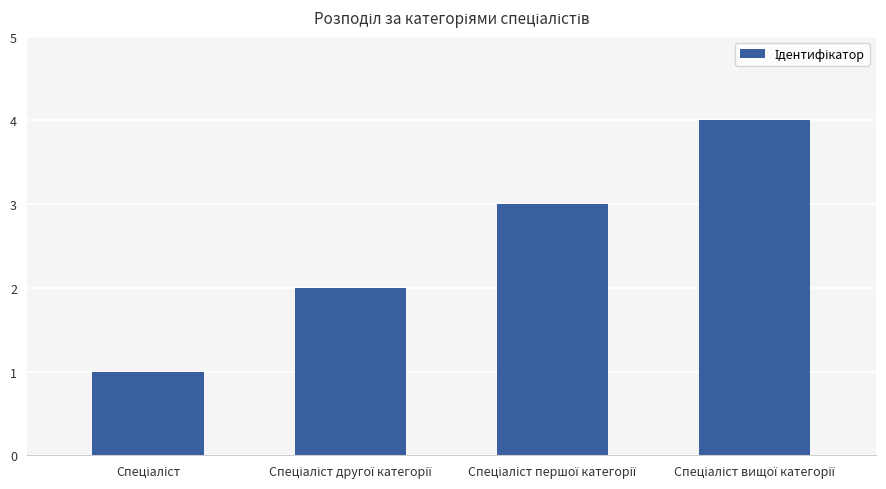

What is the sum of all values?

10